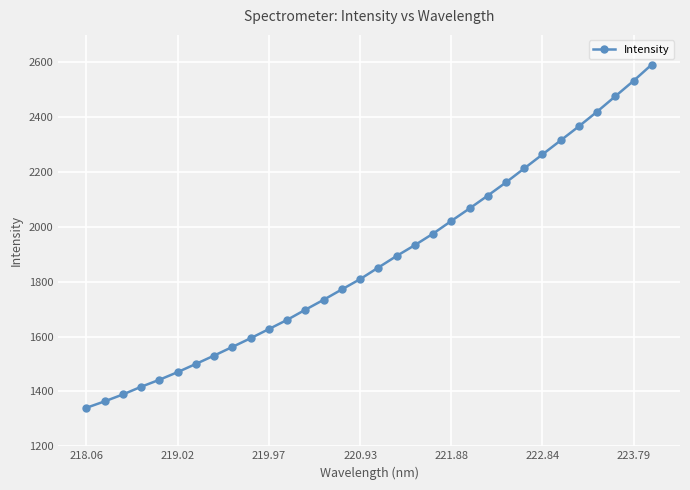

What is the sum of all values?

60114.5